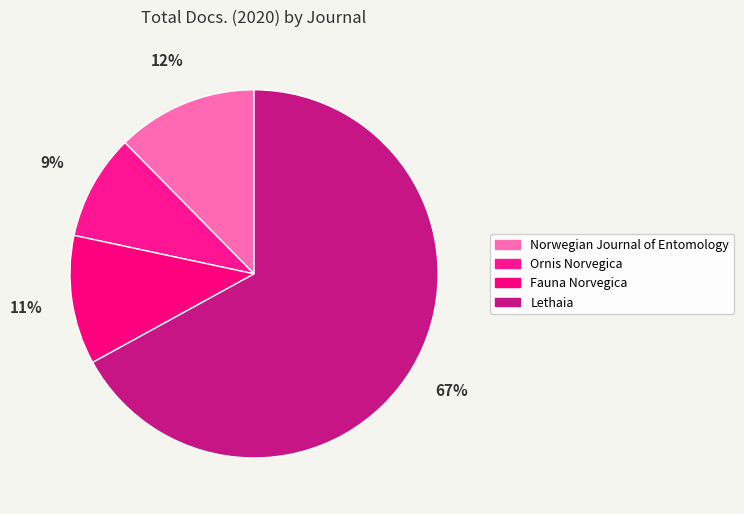

Between Ornis Norvegica and Fauna Norvegica, which is larger?

Fauna Norvegica